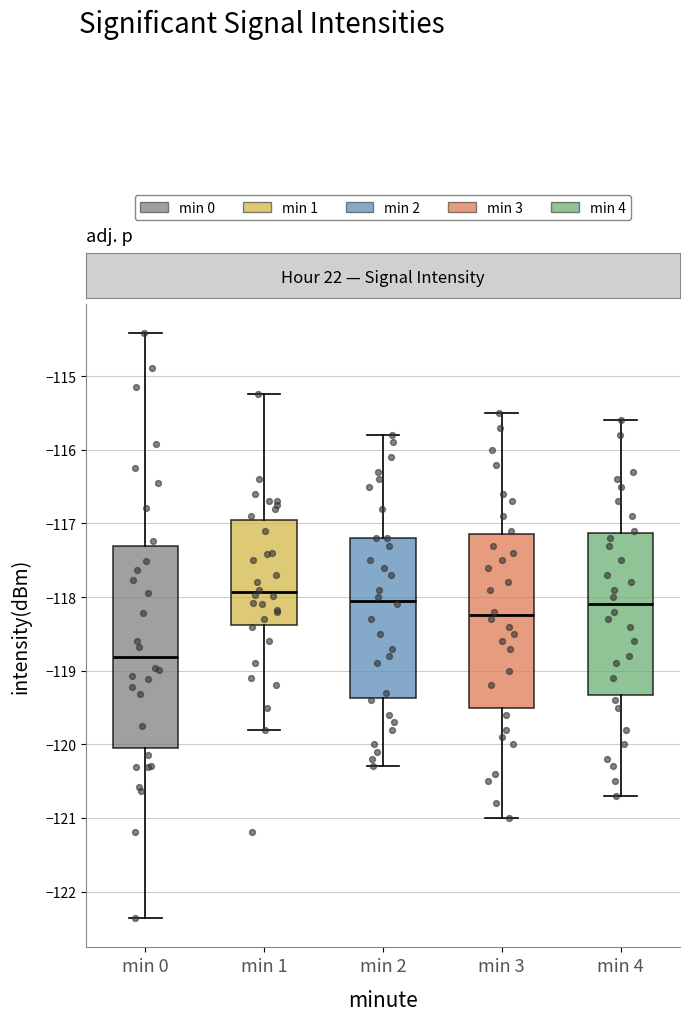

Where does the median line of the box for min 2 sit on the y-axis? The values are not printed on the chart, so give them approximately, as read against the axis.

-118.0